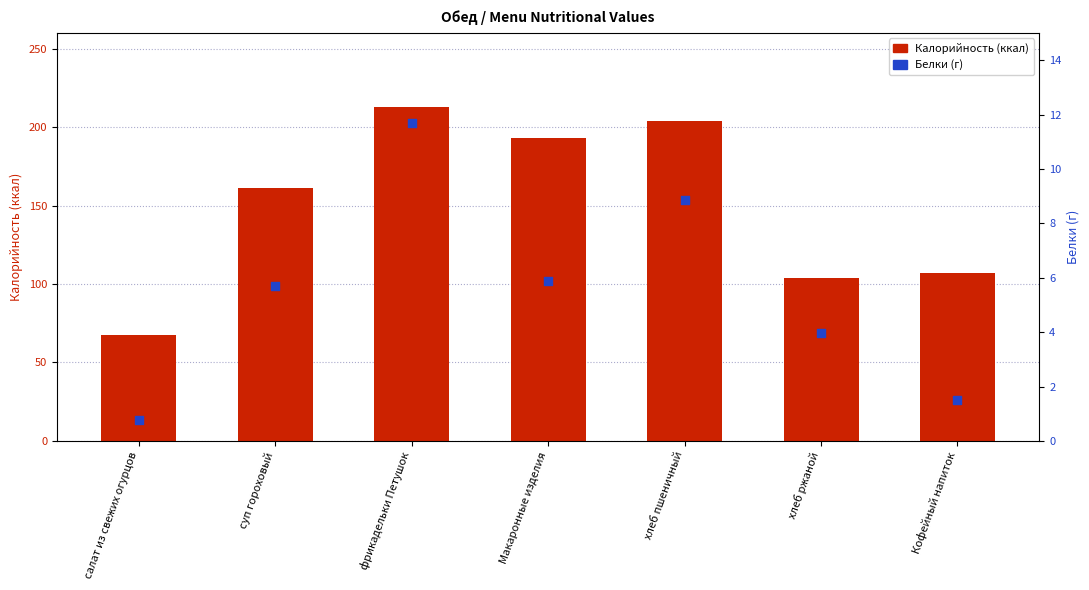

Which series reaches the minimum Y coordinate?

Белки (г)